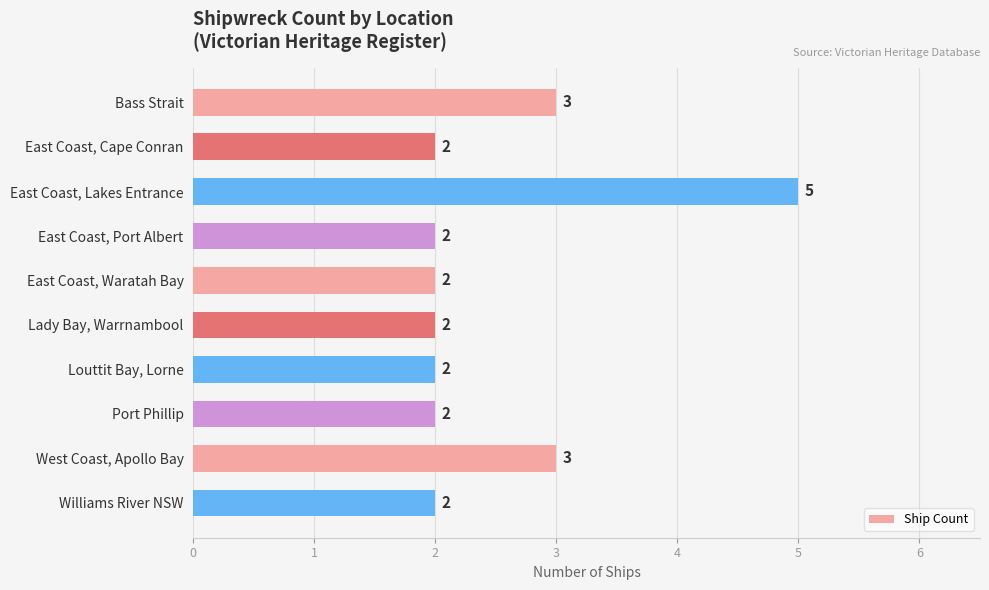

Reading top to bottom, what are all the values shown in this chart?

Bass Strait=3	East Coast, Cape Conran=2	East Coast, Lakes Entrance=5	East Coast, Port Albert=2	East Coast, Waratah Bay=2	Lady Bay, Warrnambool=2	Louttit Bay, Lorne=2	Port Phillip=2	West Coast, Apollo Bay=3	Williams River NSW=2